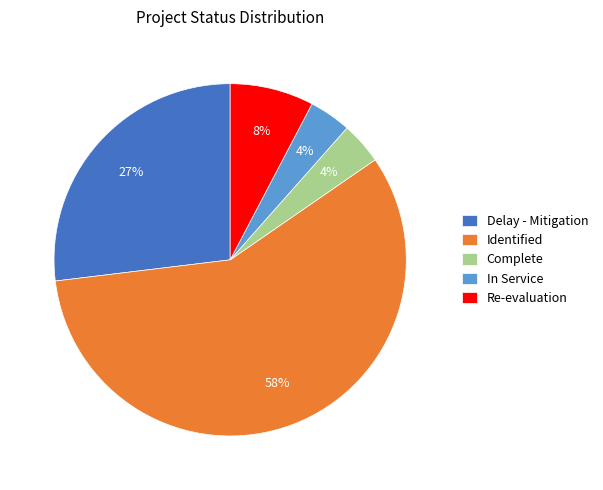

Does Re-evaluation account for over 50% of the chart?

No